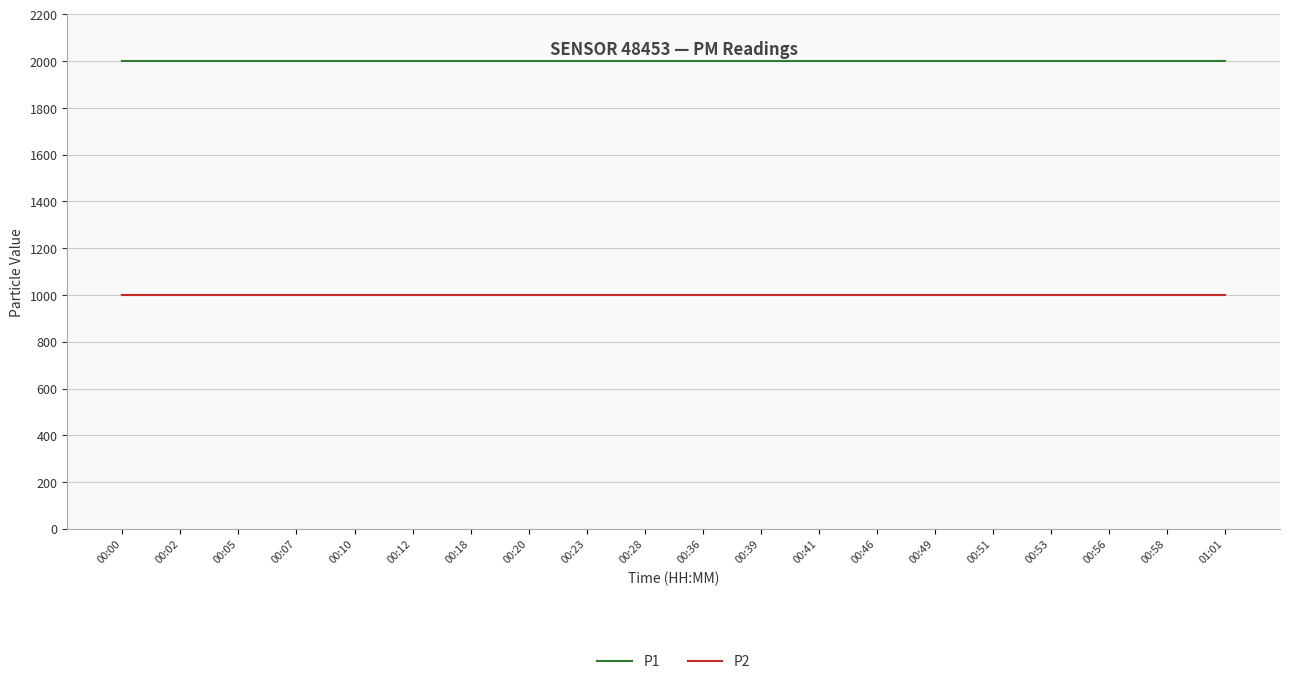

Rank the series by their maximum value, from lowest to highest.

P2, P1